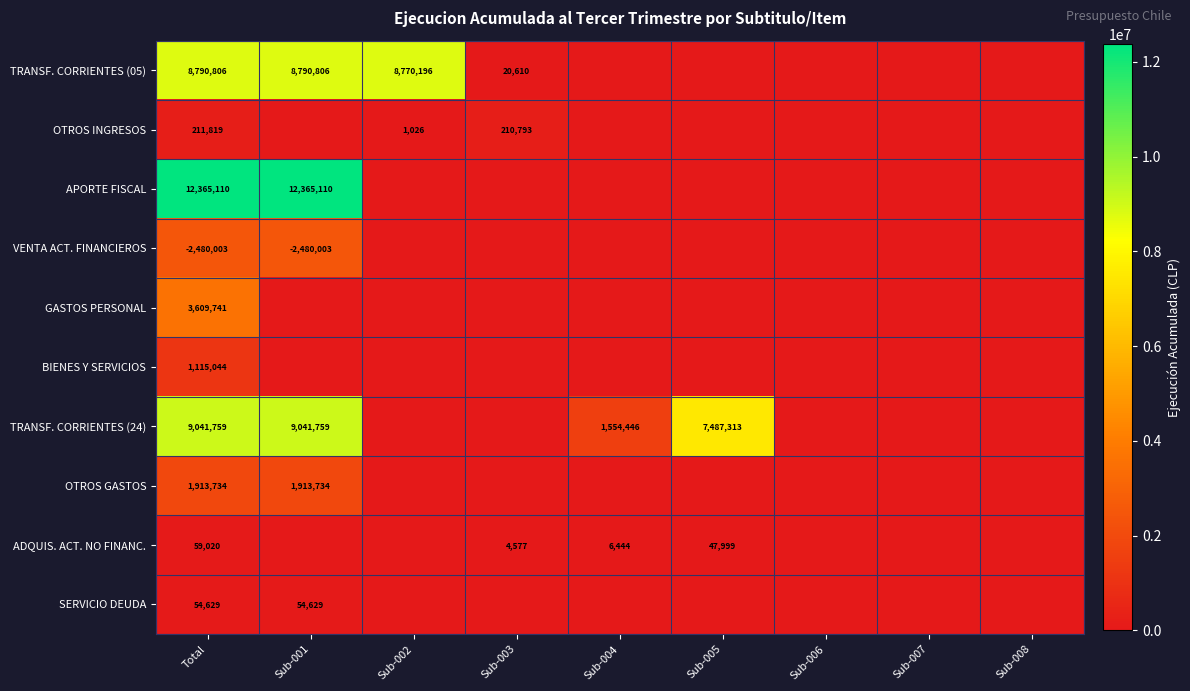

Rank the series by their maximum value, from lowest to highest.

SERVICIO DEUDA, ADQUIS. ACT. NO FINANC., OTROS INGRESOS, BIENES Y SERVICIOS, OTROS GASTOS, VENTA ACT. FINANCIEROS, GASTOS PERSONAL, TRANSF. CORRIENTES (05), TRANSF. CORRIENTES (24), APORTE FISCAL